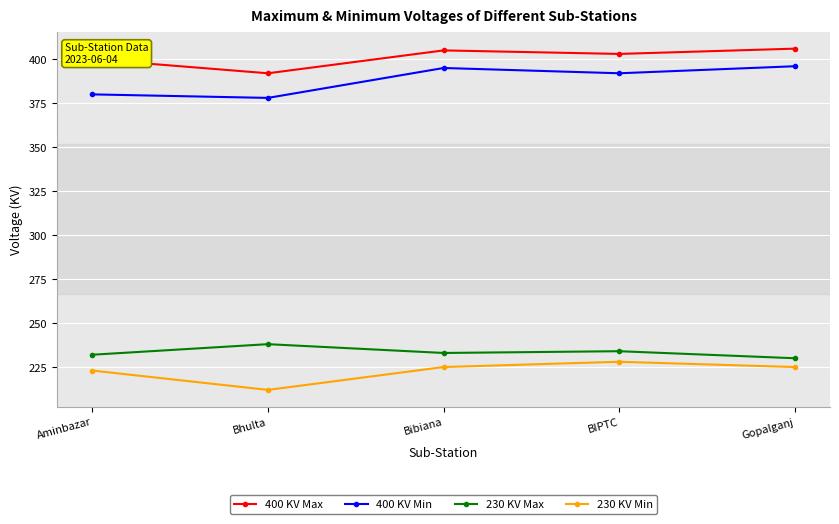

How many lines are shown in the chart?

4